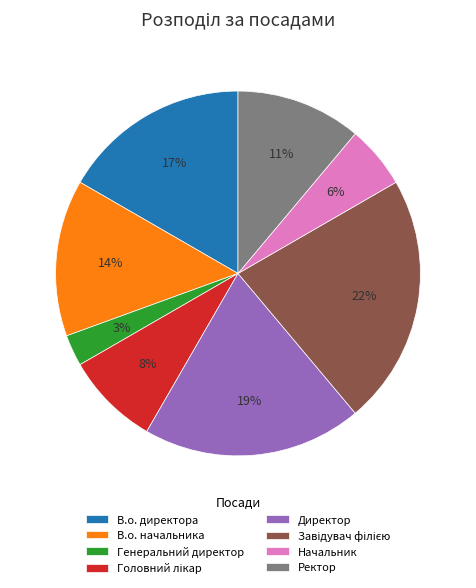

What percentage is the Начальник slice, to the nearest percent?

6%